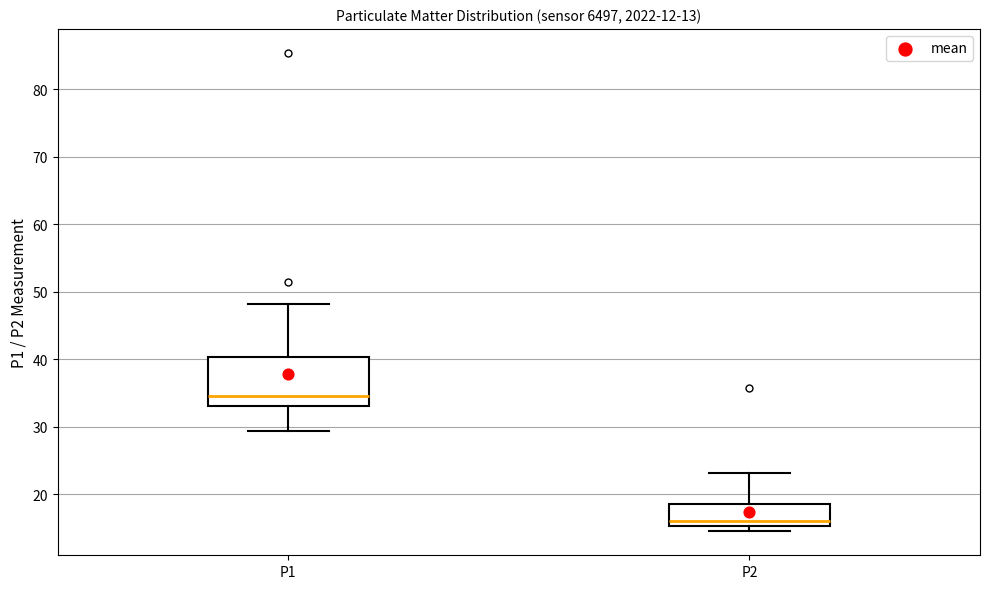

Which box is the tallest, from its lower edge to its upper edge?

P1